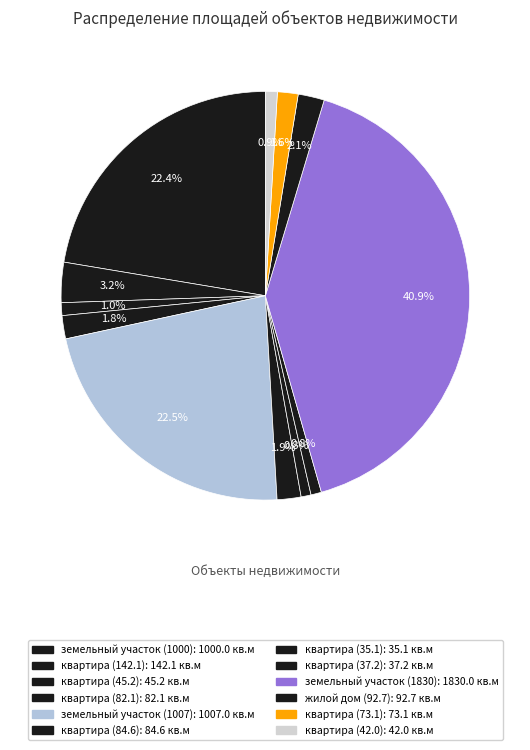

What percentage is the земельный участок (1000) slice, to the nearest percent?

22%